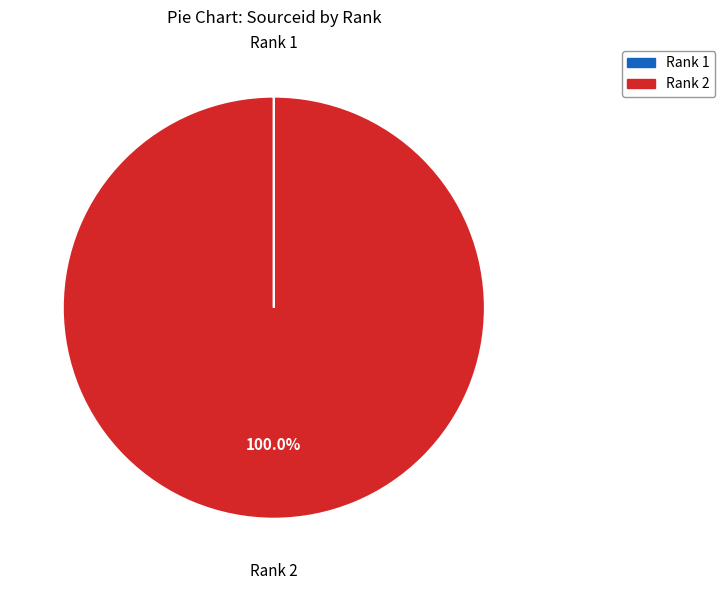

Does any single category account for the majority?

Yes